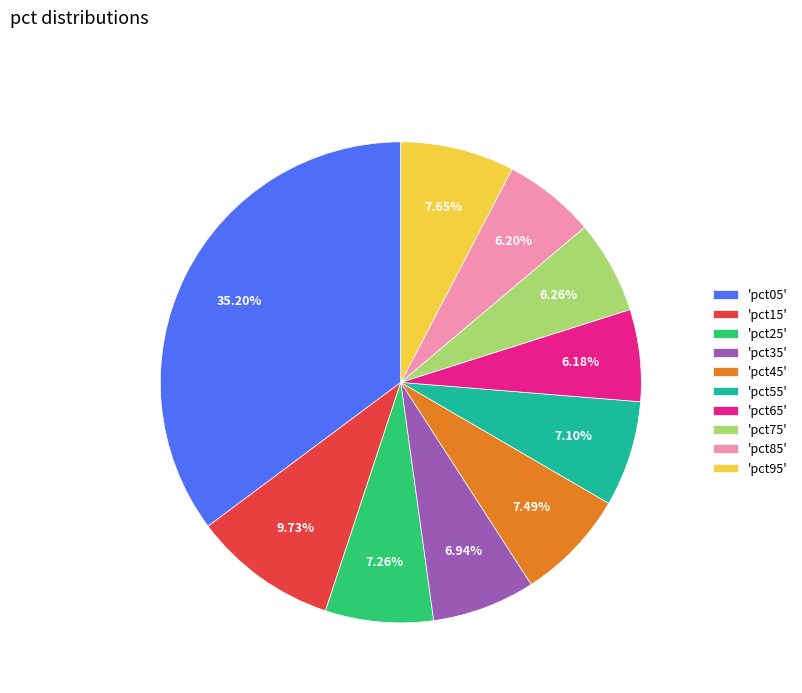

Is the sum of 'pct15' and 'pct65' greater than half?

No